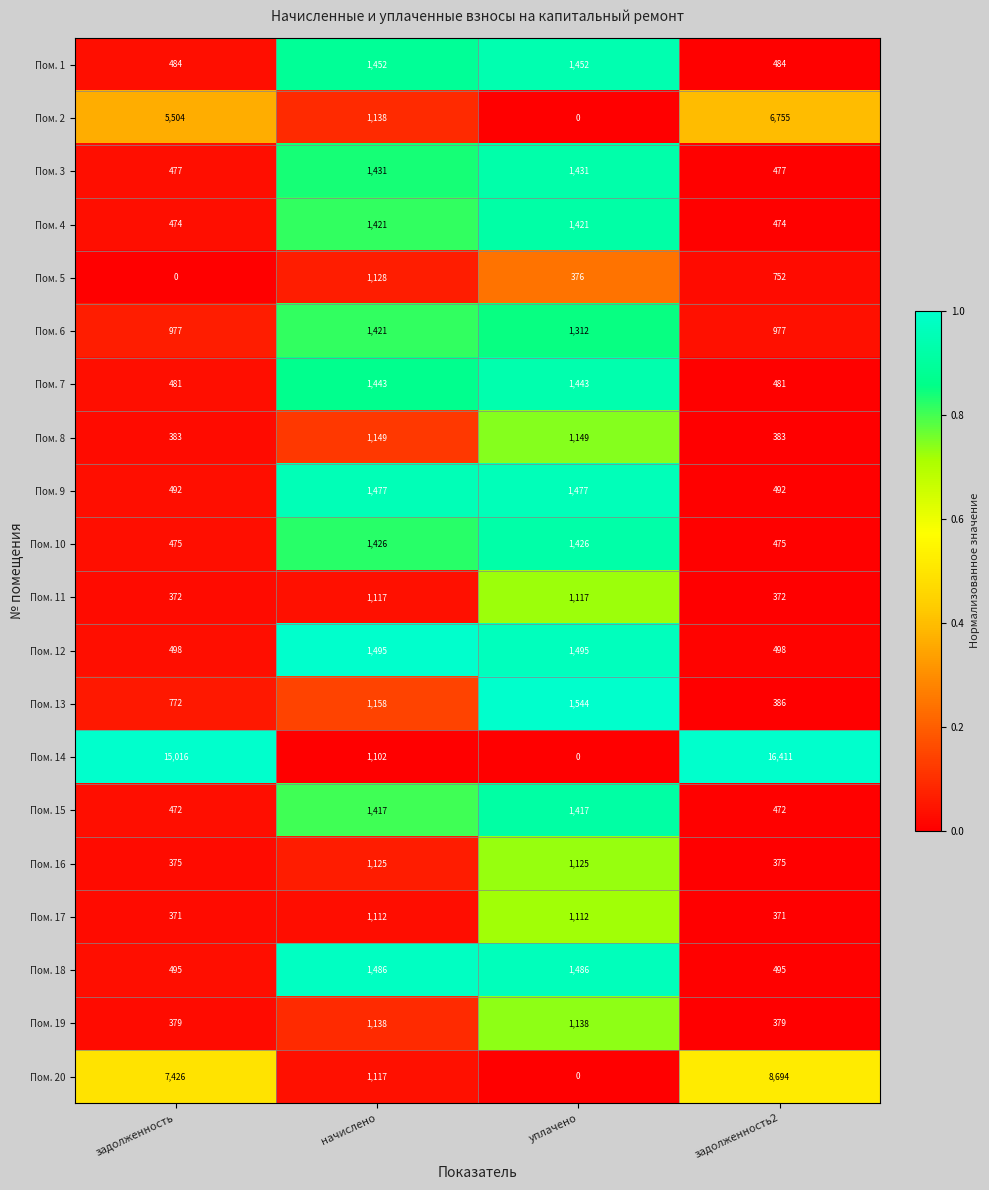

Rank the series at задолженность from highest to lowest value.

Пом. 14, Пом. 20, Пом. 2, Пом. 6, Пом. 13, Пом. 12, Пом. 18, Пом. 9, Пом. 1, Пом. 7, Пом. 3, Пом. 10, Пом. 4, Пом. 15, Пом. 8, Пом. 19, Пом. 16, Пом. 11, Пом. 17, Пом. 5